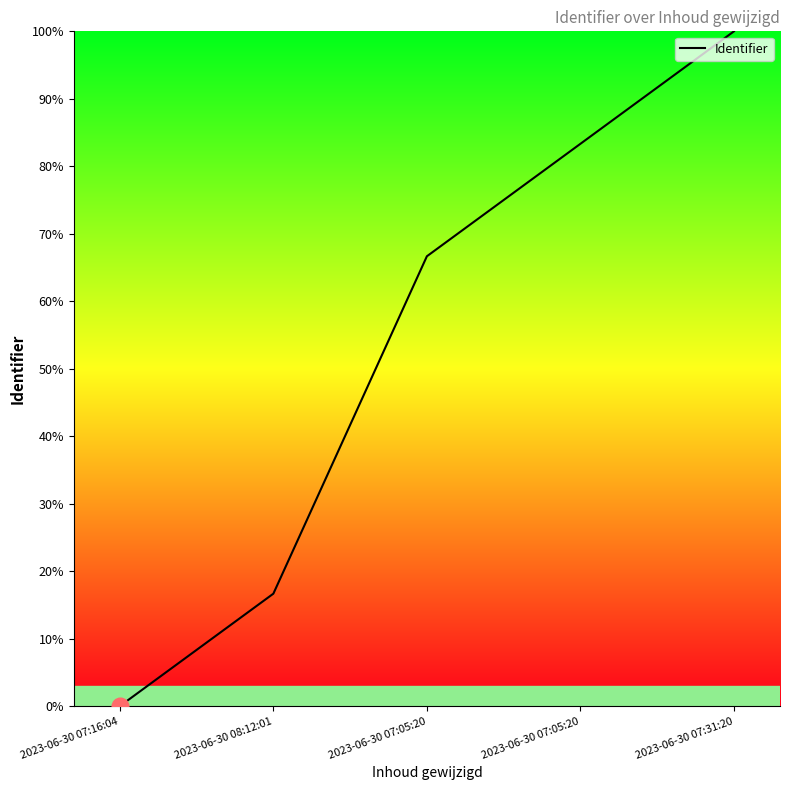

How many positive values are there?

4